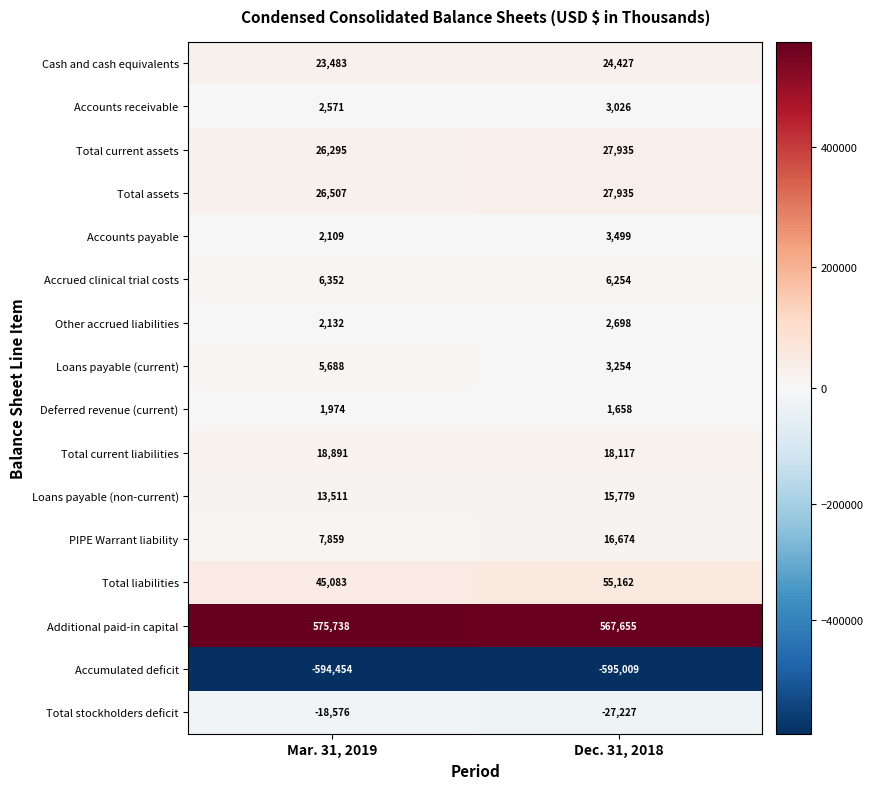

Which category has the lowest value across all series?

Dec. 31, 2018